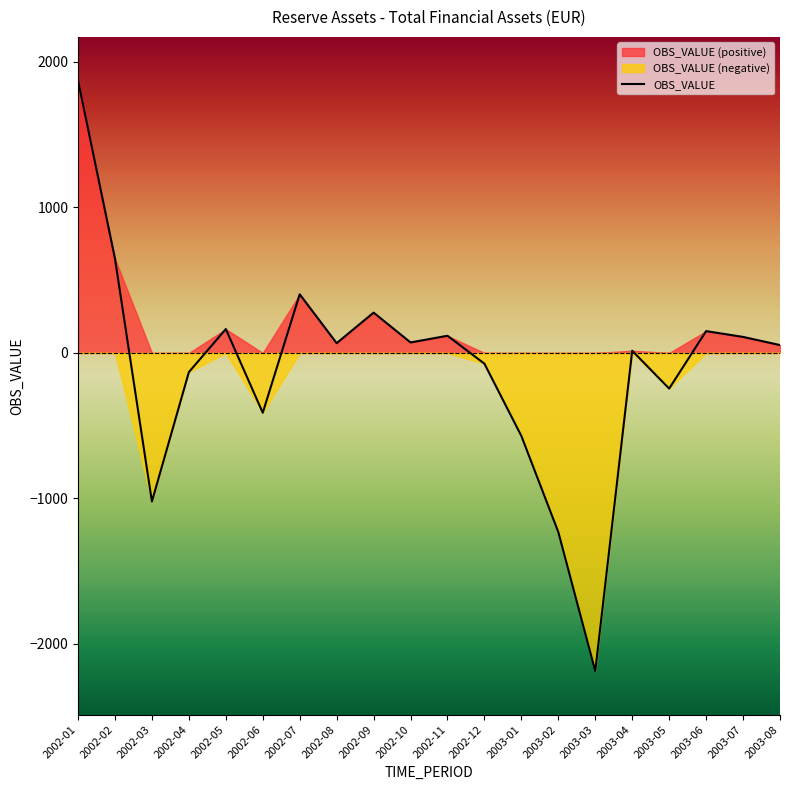

Count the number of values greater than 67.

9